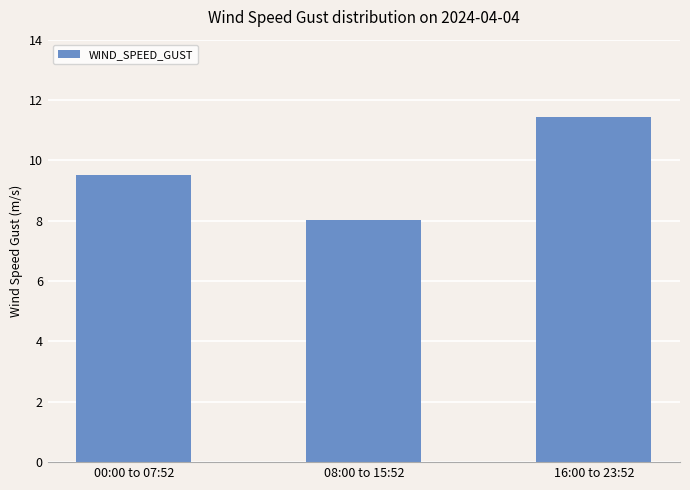

What is the ratio of the value at 00:00 to 07:52 to the value at 08:00 to 15:52?

1.2